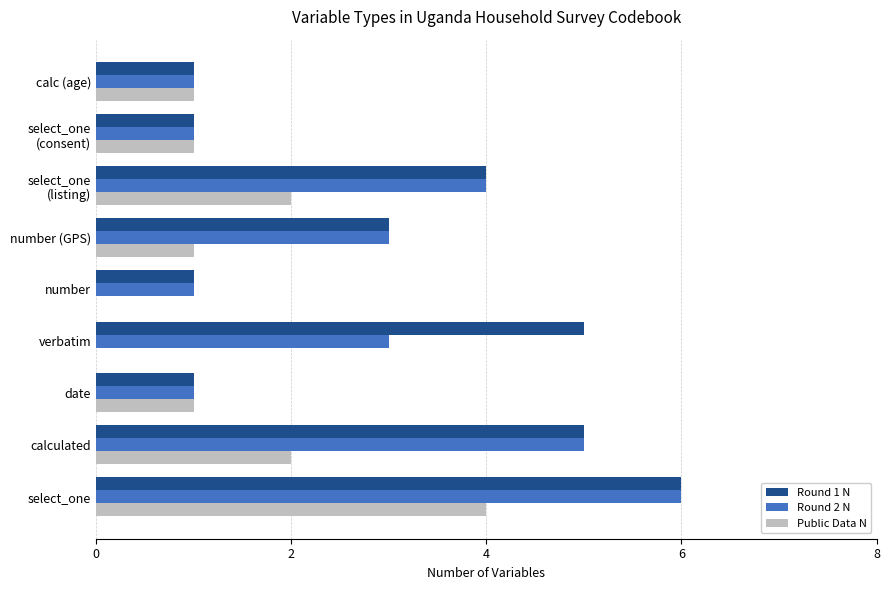

The Round 1 N series shows 1 at calc (age). True or false?

True